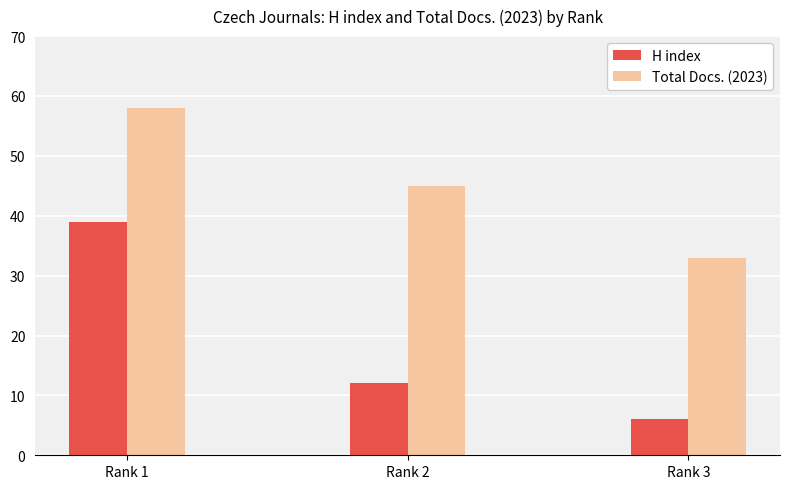

Does the chart contain stacked bars?

No